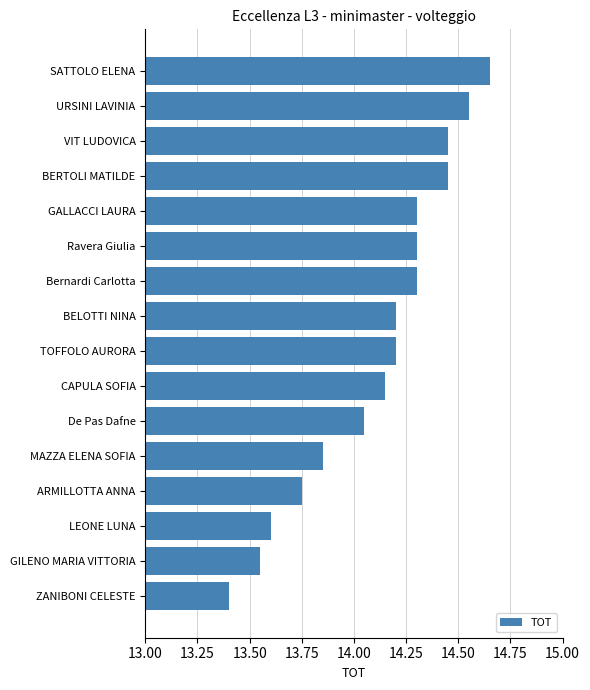

Which category has the lowest value across all series?

ZANIBONI CELESTE